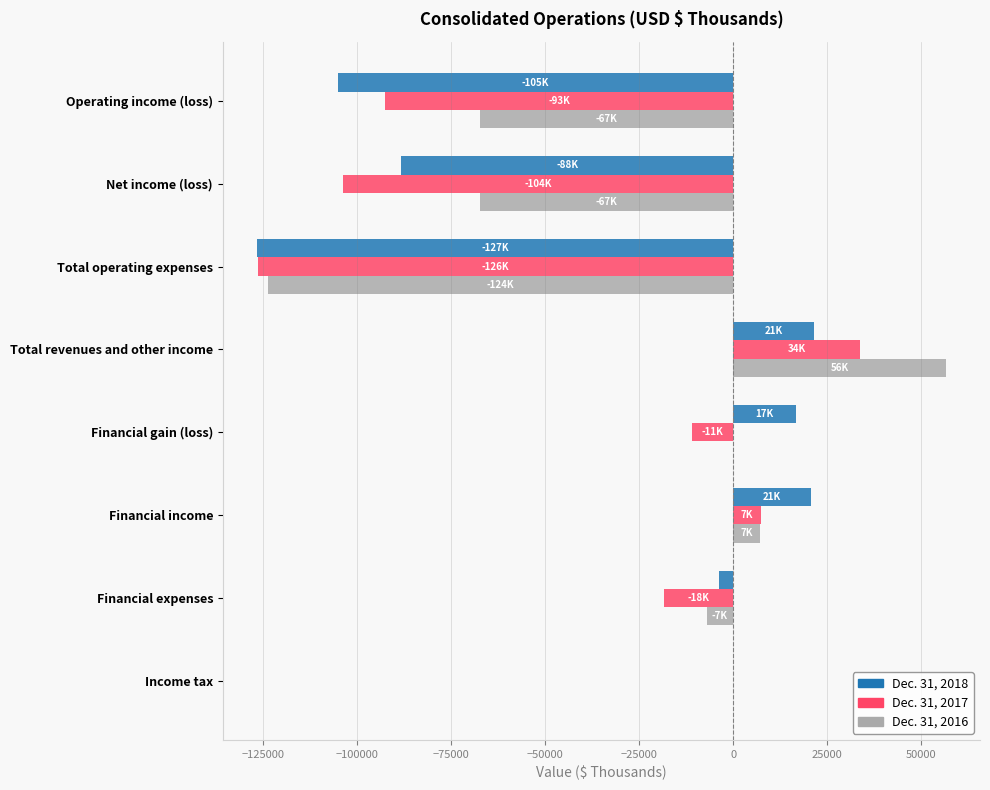

At which label does Dec. 31, 2017 reach its peak?

Total revenues and other income